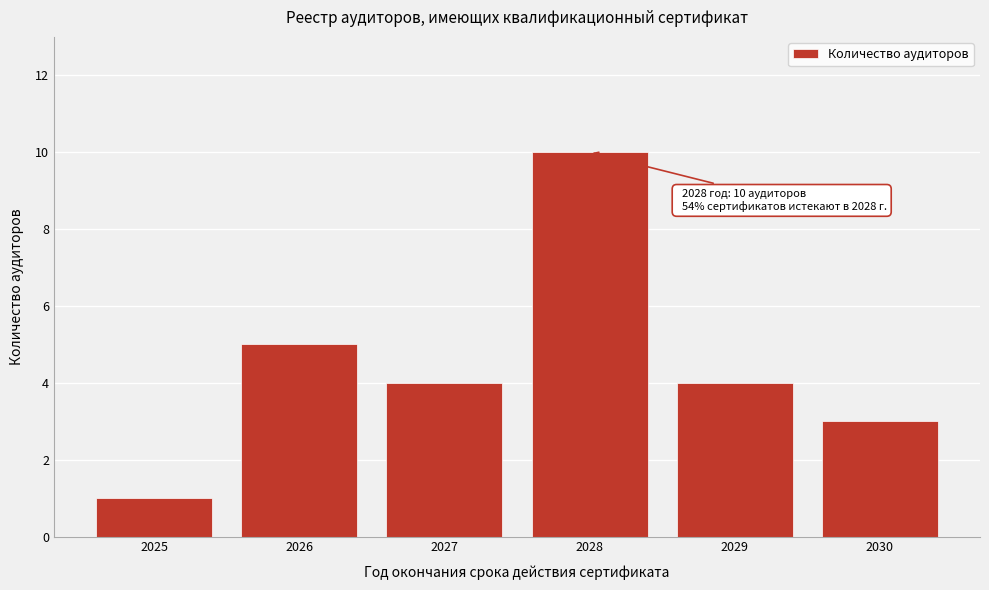

Reading left to right, list all the values displayed in this chart.

2025=1	2026=5	2027=4	2028=10	2029=4	2030=3